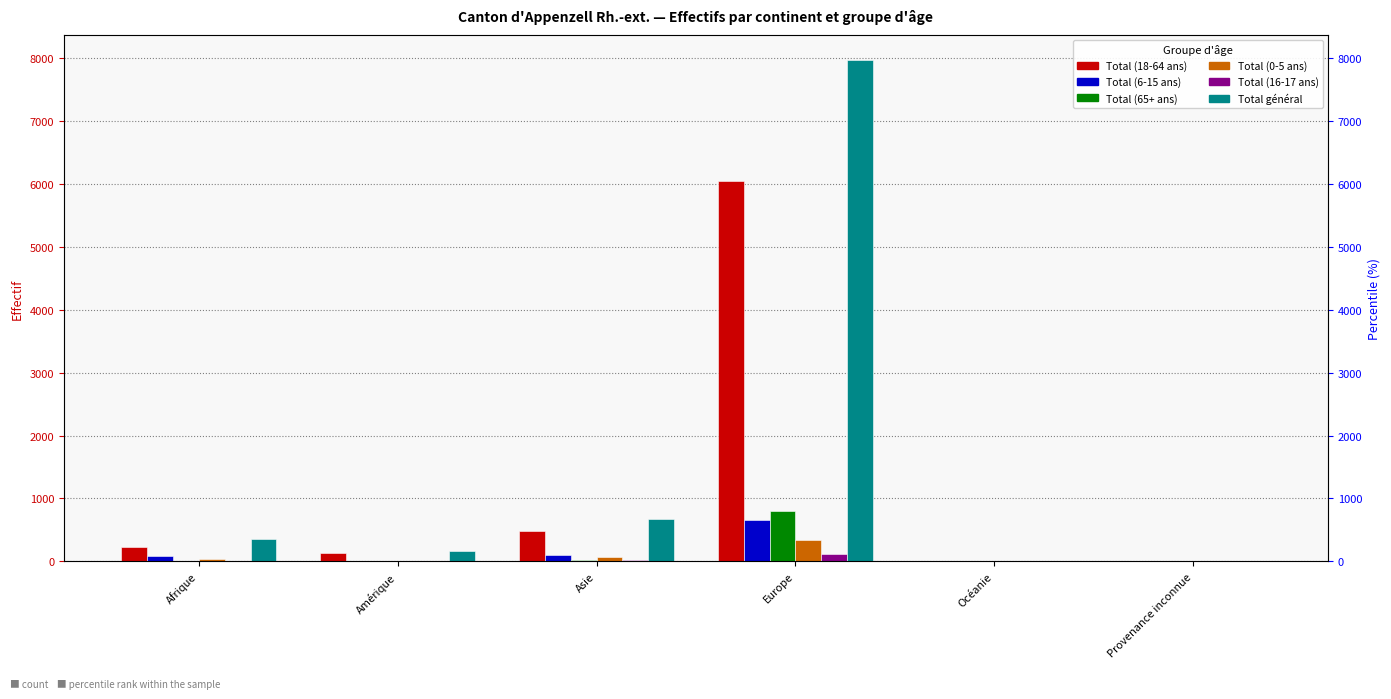

What is the average value of the Total (65+ ans) series?

140